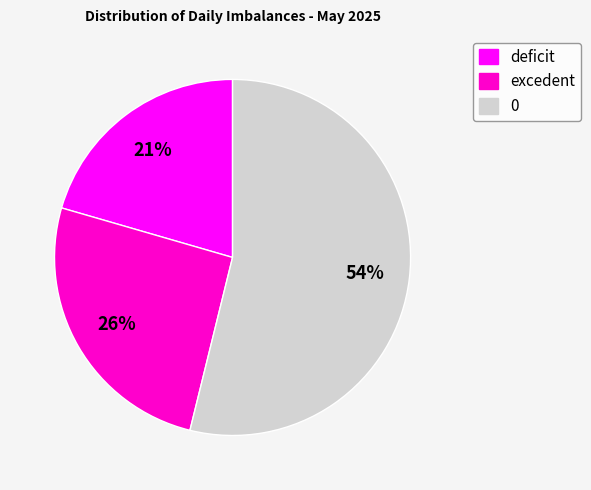

To the nearest percent, what is the combined percentage of 0 and deficit?

74%